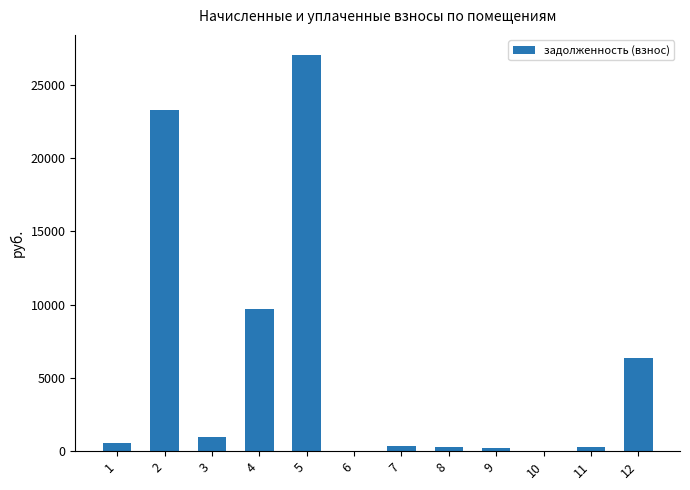

What is the greatest value displayed?

27033.1